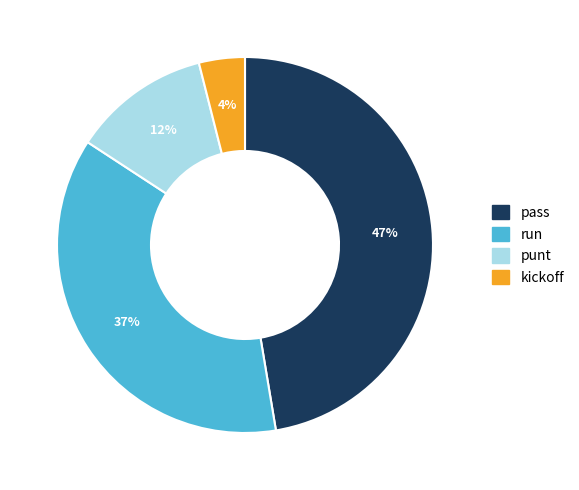

Is the sum of run and kickoff greater than half?

No